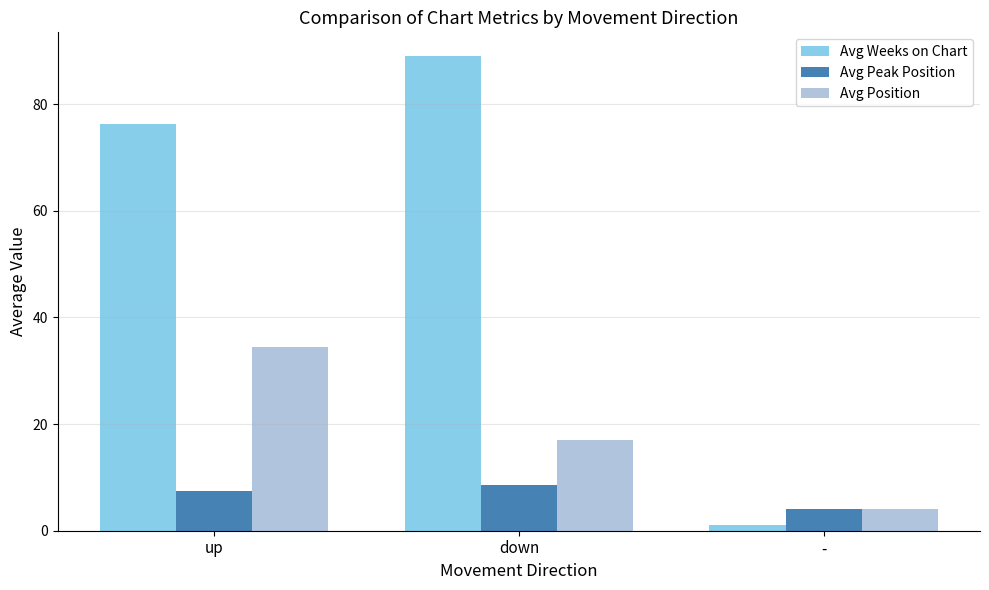

Rank the series by their maximum value, from lowest to highest.

Avg Peak Position, Avg Position, Avg Weeks on Chart